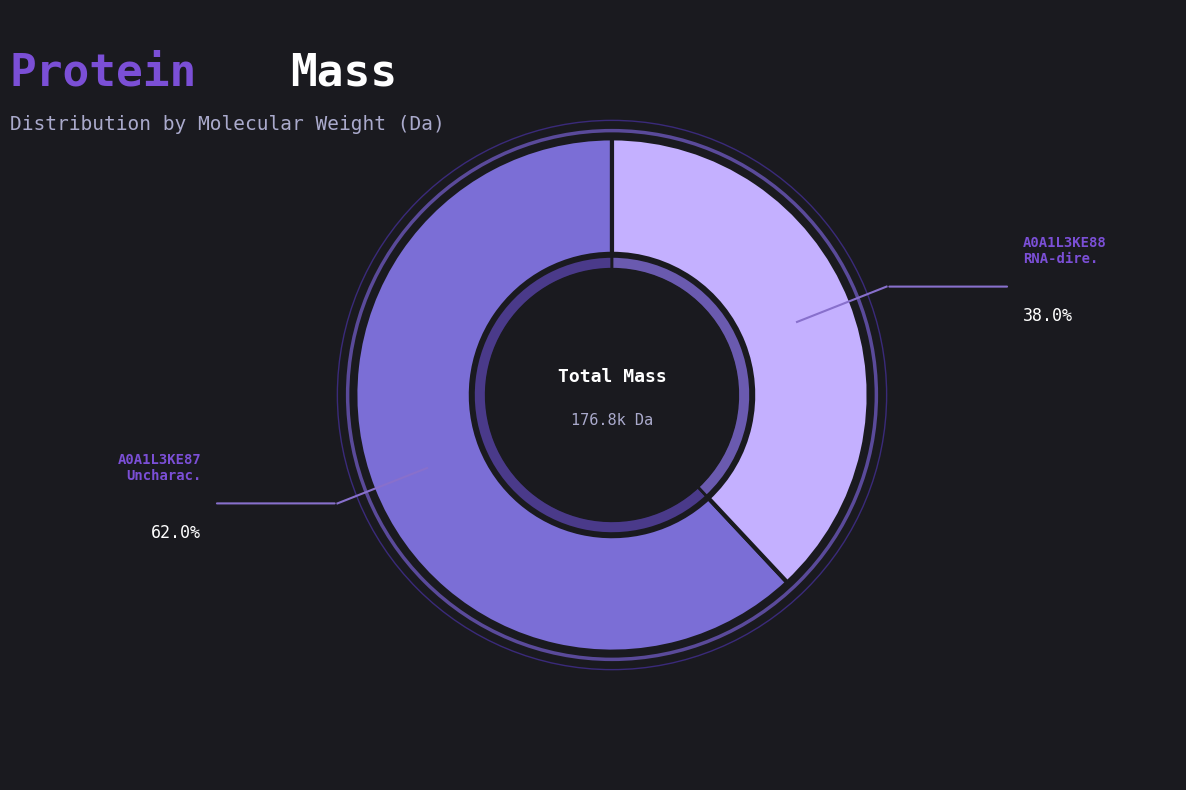

Is it true that A0A1L3KE88 is 30% of the pie?

False